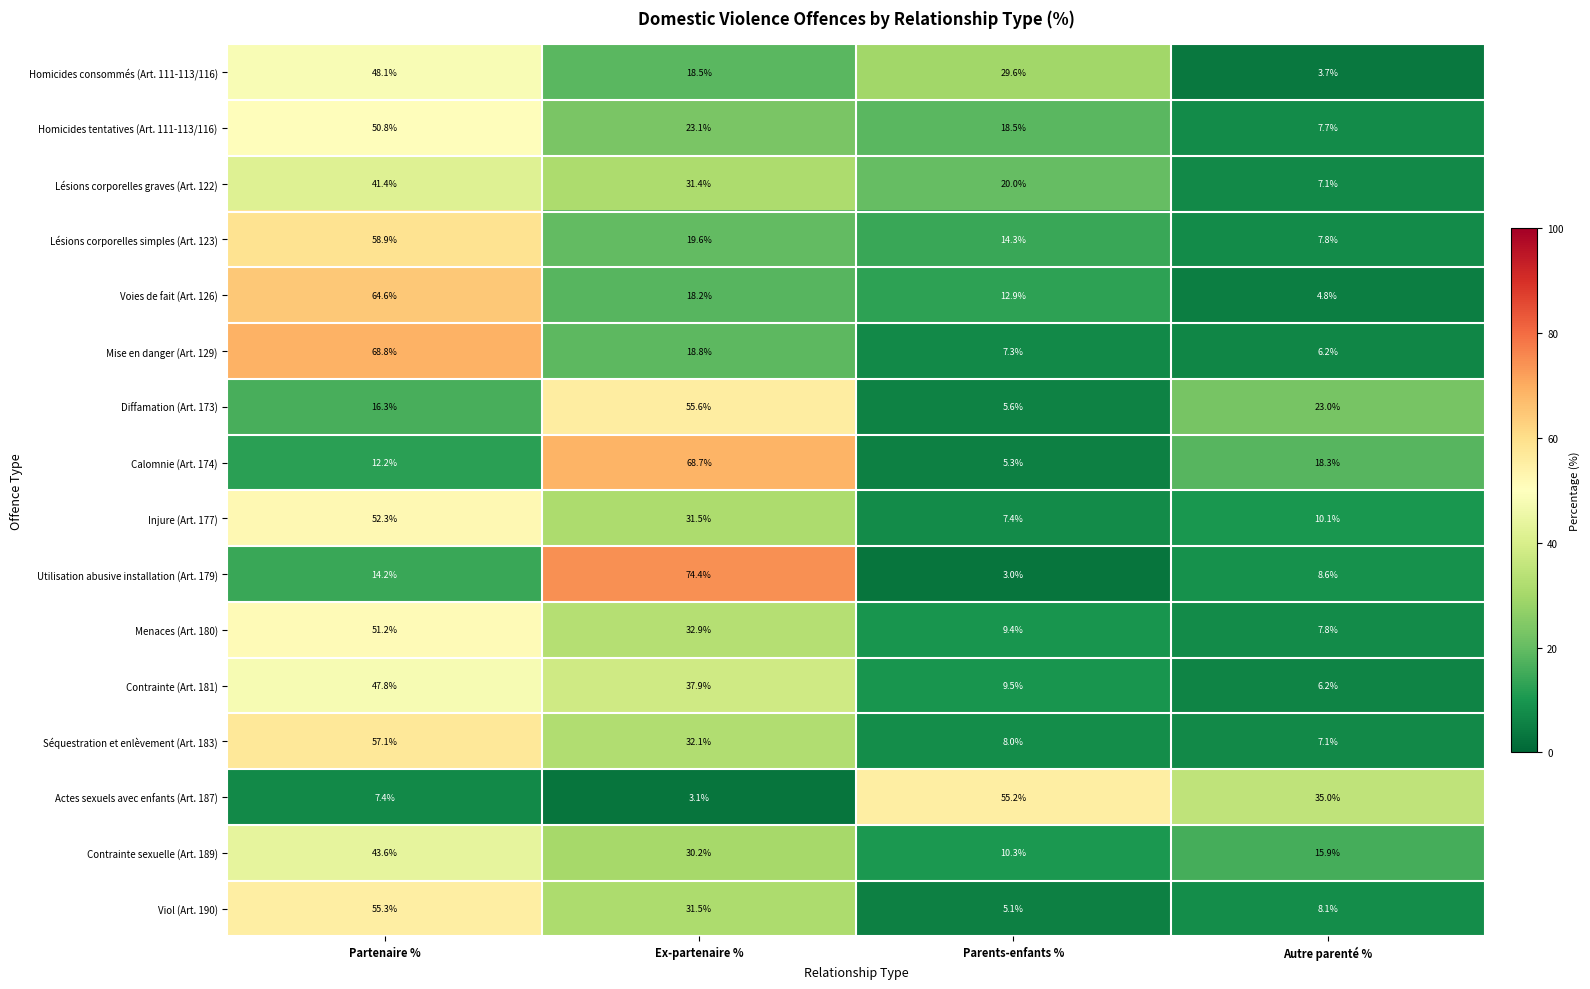

At which label does Injure (Art. 177) first exceed 31?

Partenaire %